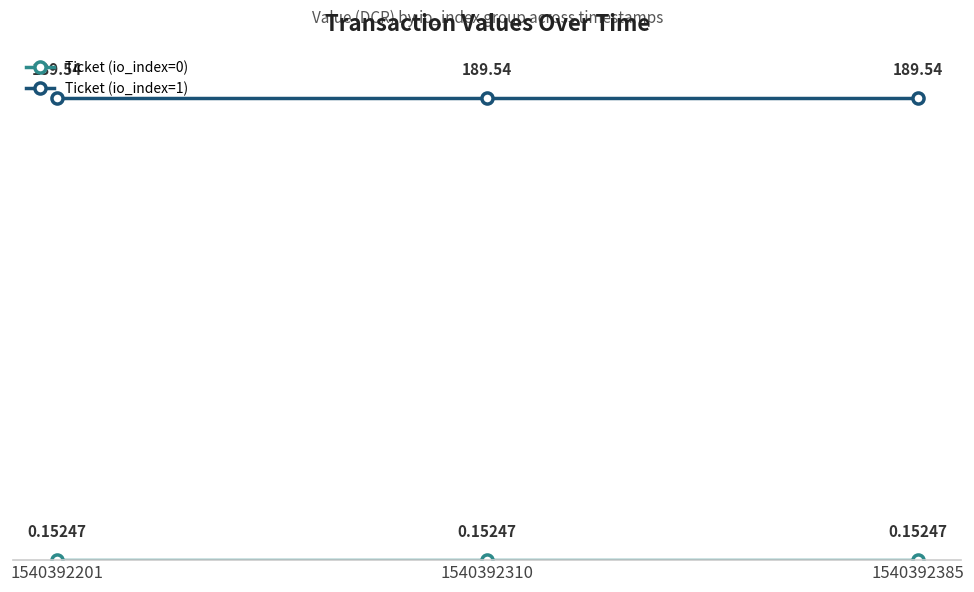

What is the difference between the highest and lowest values at 1540392201?

189.4